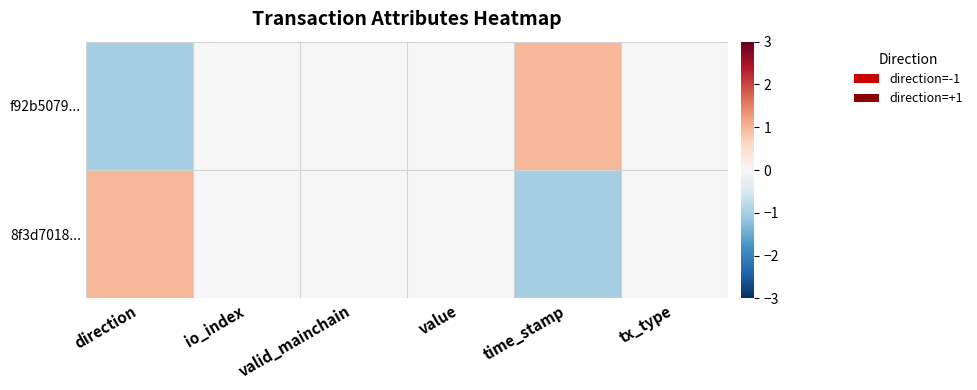

Between valid_mainchain and time_stamp, which series saw the biggest shift?

f92b5079...